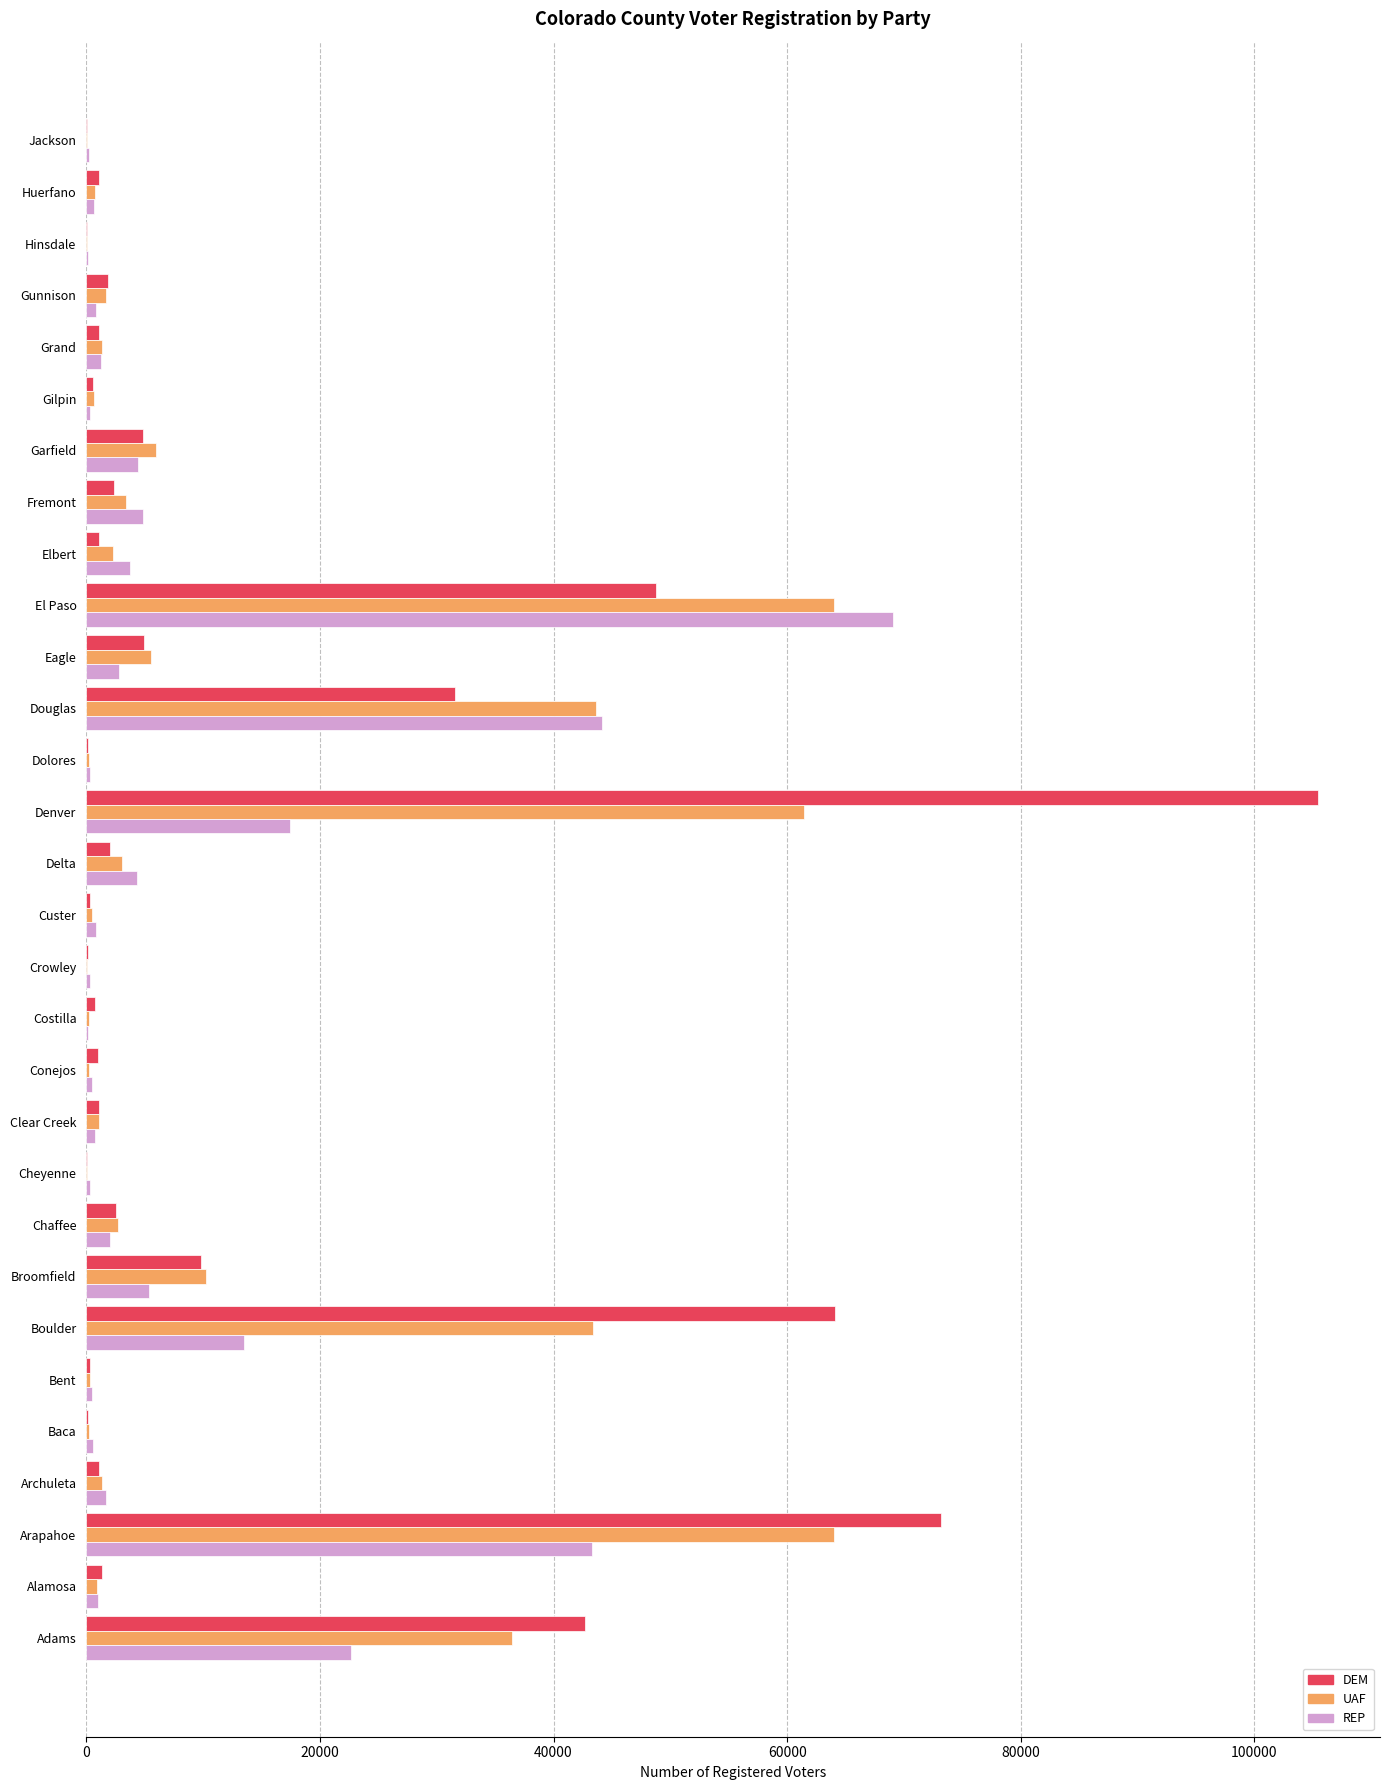

Is the value of REP at Boulder greater than the value of UAF at Alamosa?

Yes